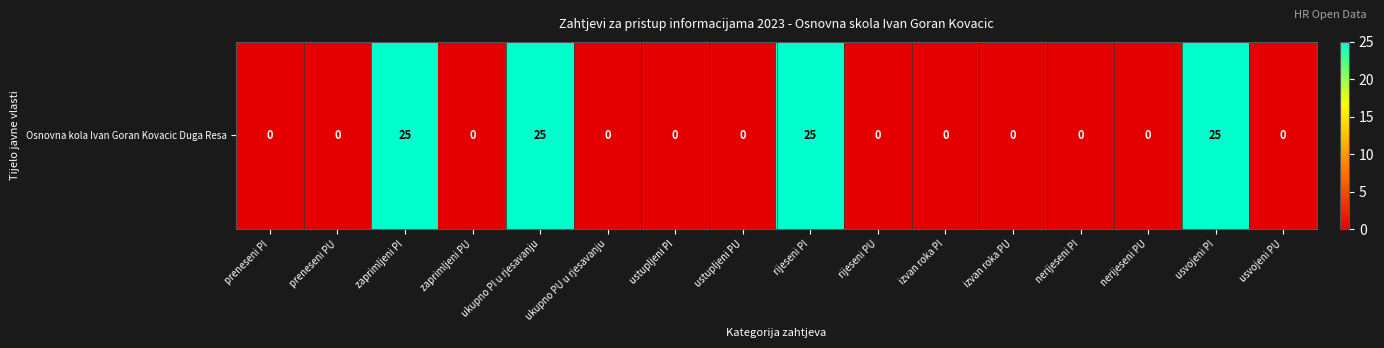

List the labels in order of value, smallest first.

preneseni PI, preneseni PU, zaprimljeni PU, ukupno PU u rjesavanju, ustupljeni PI, ustupljeni PU, rijeseni PU, izvan roka PI, izvan roka PU, nerijeseni PI, nerijeseni PU, usvojeni PU, zaprimljeni PI, ukupno PI u rjesavanju, rijeseni PI, usvojeni PI